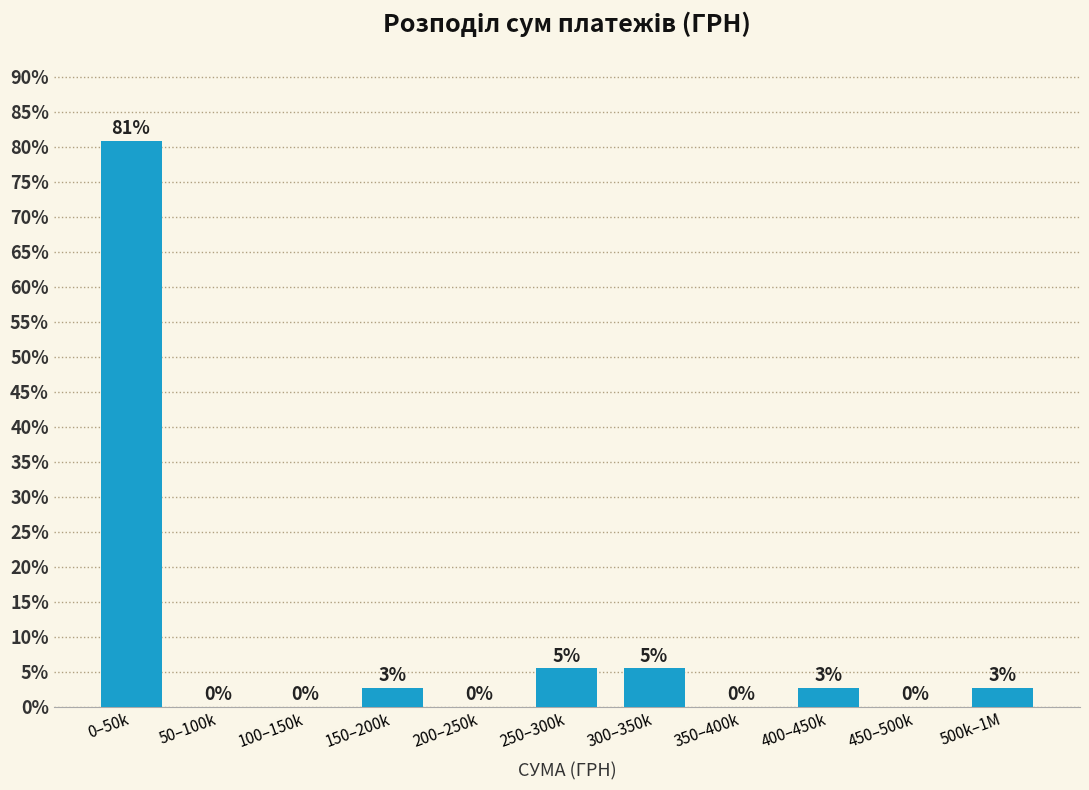

Is it true that the value at 450–500k is -27.7?

False